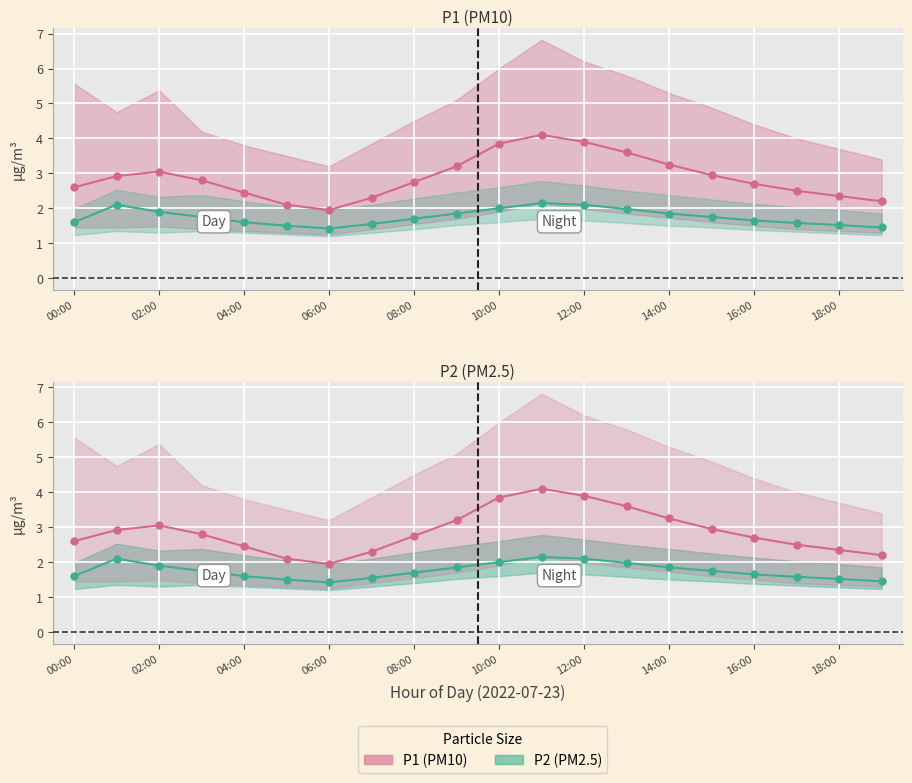

What is the lowest value of the P1 mean series?

1.9